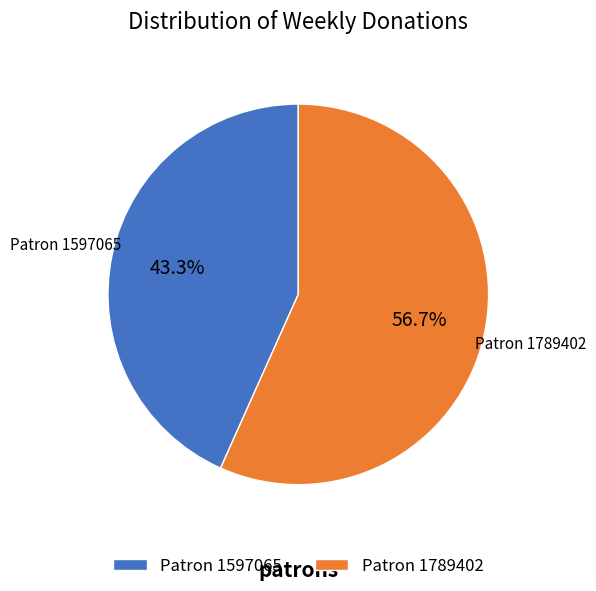

Count the number of slices in the pie.

2